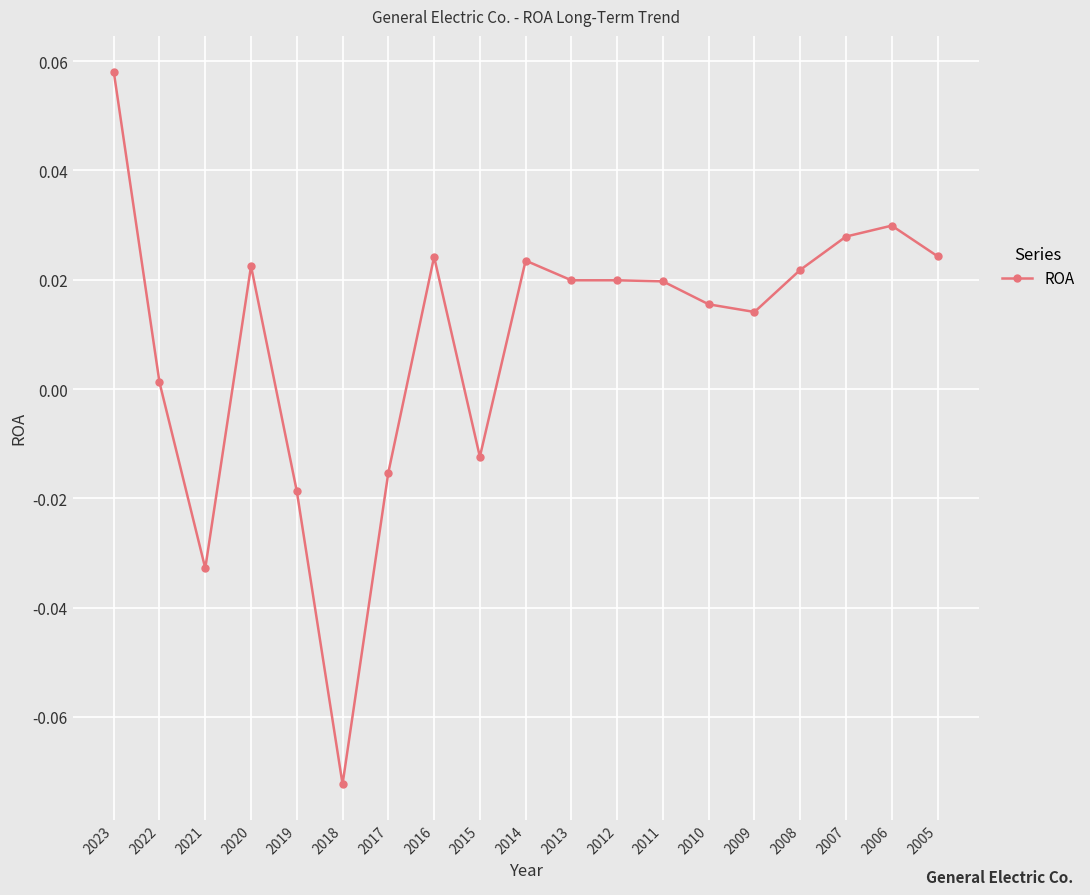

Is this an area chart (filled region under the line)?

No